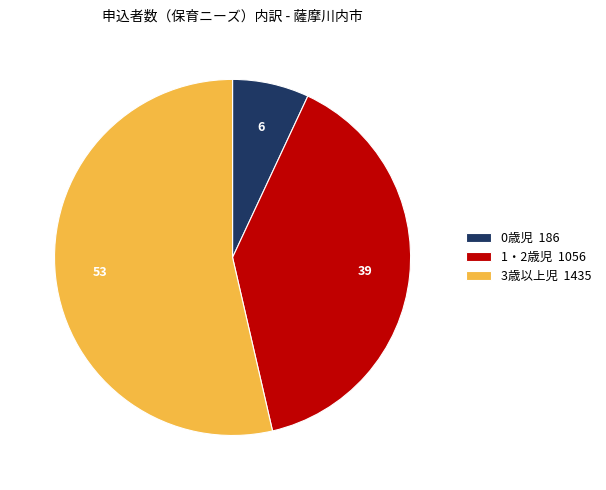

What is the smallest slice in the pie chart?

0歳児